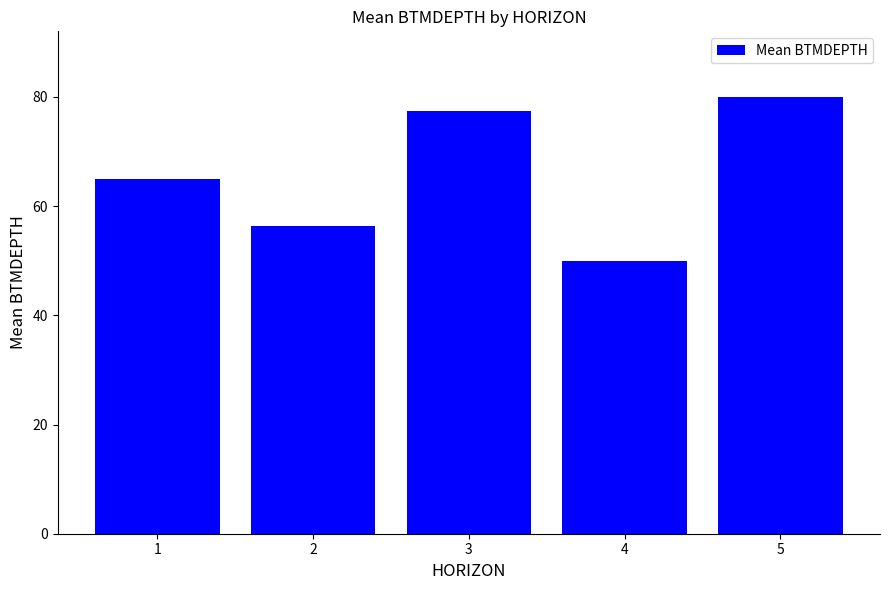

Are the bars grouped side by side (vs. stacked)?

No